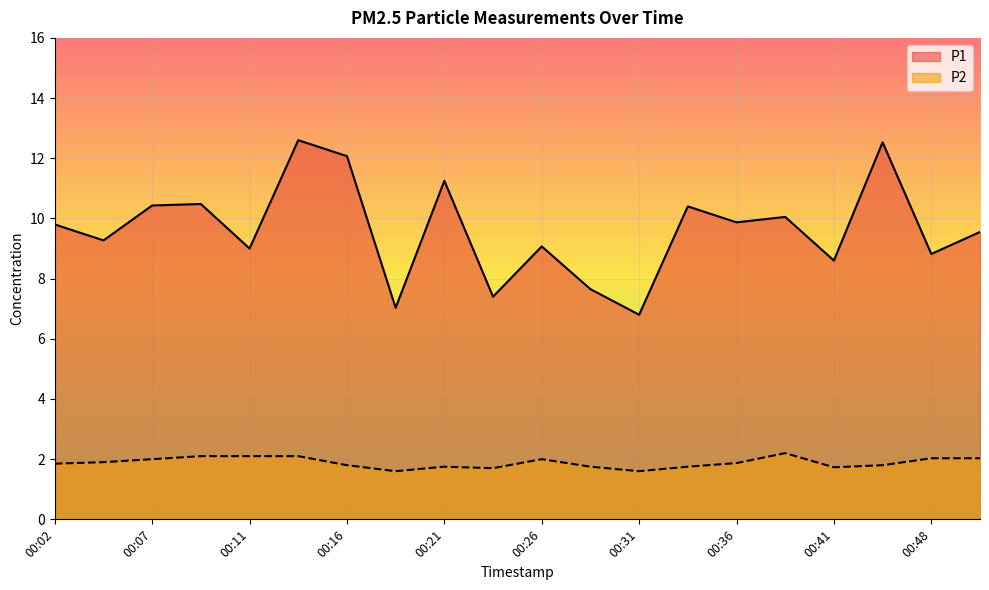

What is the minimum value for P1?

6.8